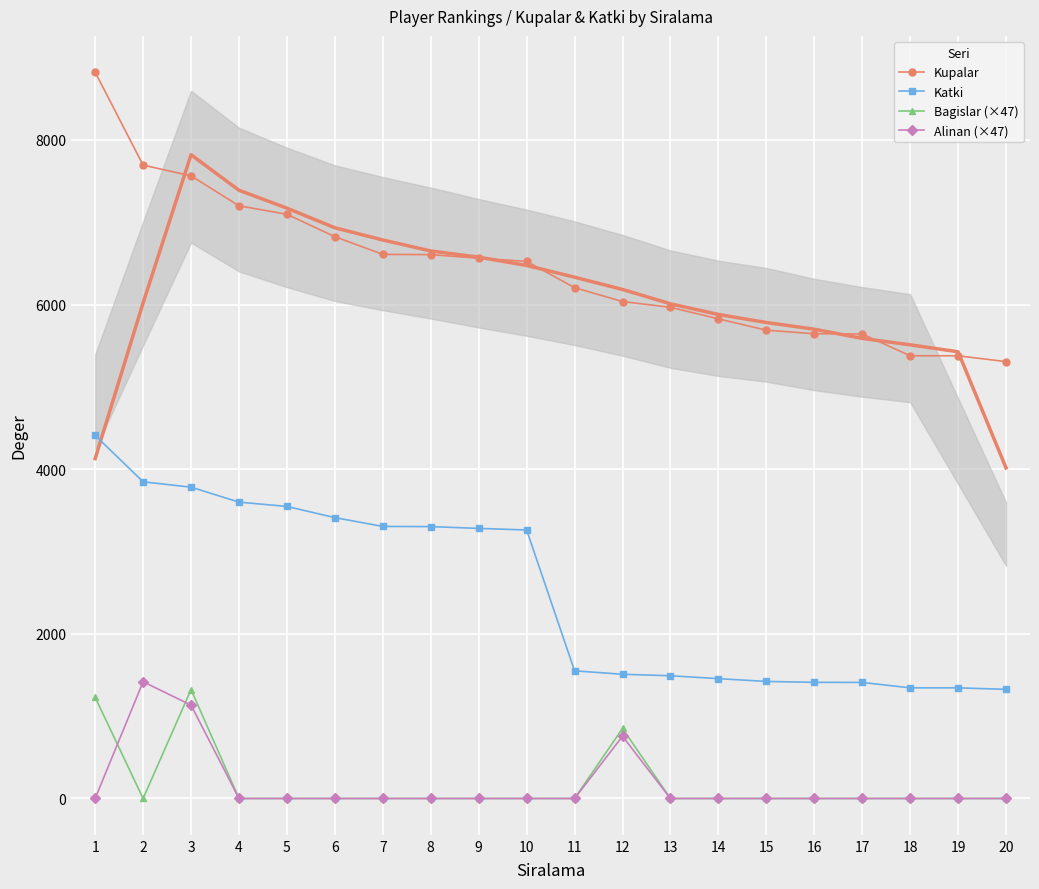

Is the value of Katki at 7 greater than the value of Alinan (×47) at 3?

Yes